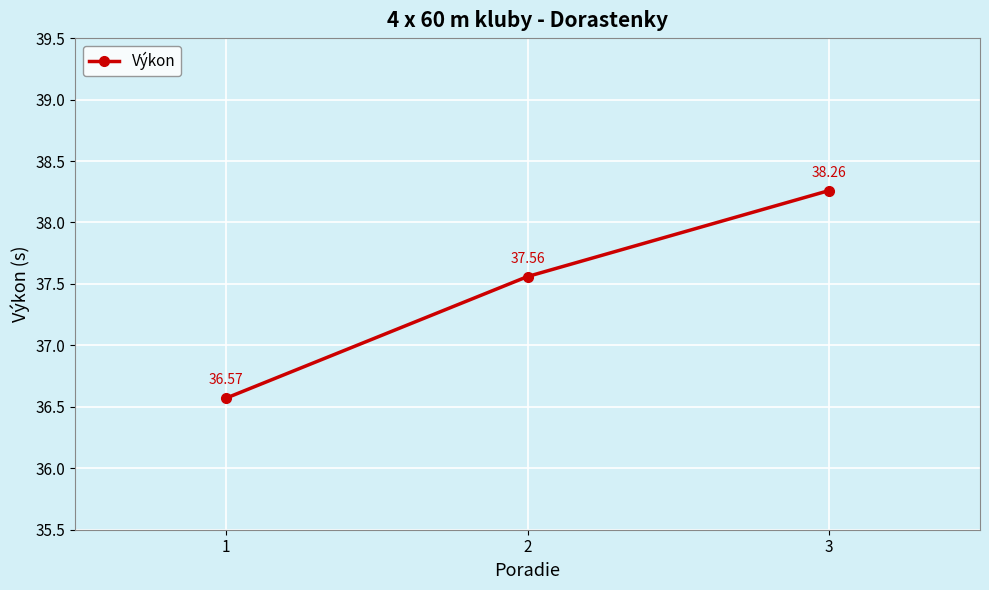

Rank the categories by value from lowest to highest.

1, 2, 3